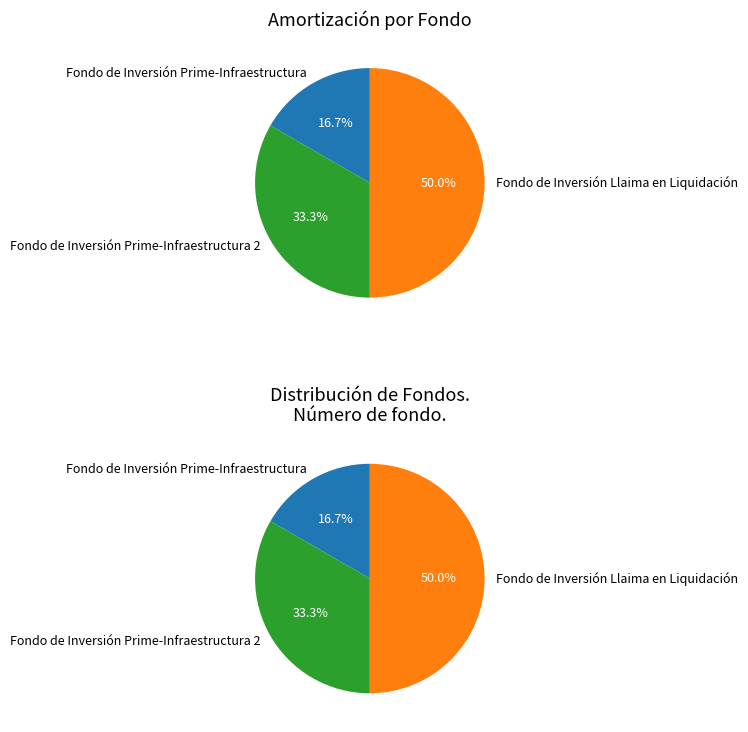

Rank the categories by value from lowest to highest.

Fondo de Inversión Prime-Infraestructura, Fondo de Inversión Prime-Infraestructura 2, Fondo de Inversión Llaima en Liquidación